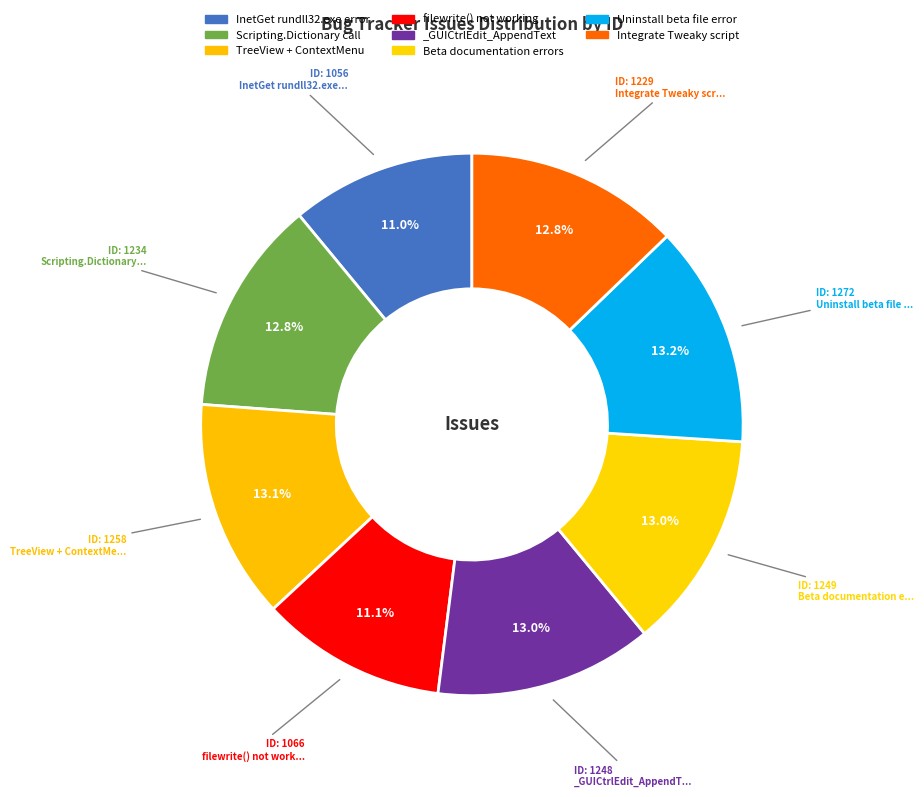

Count the number of slices in the pie.

8